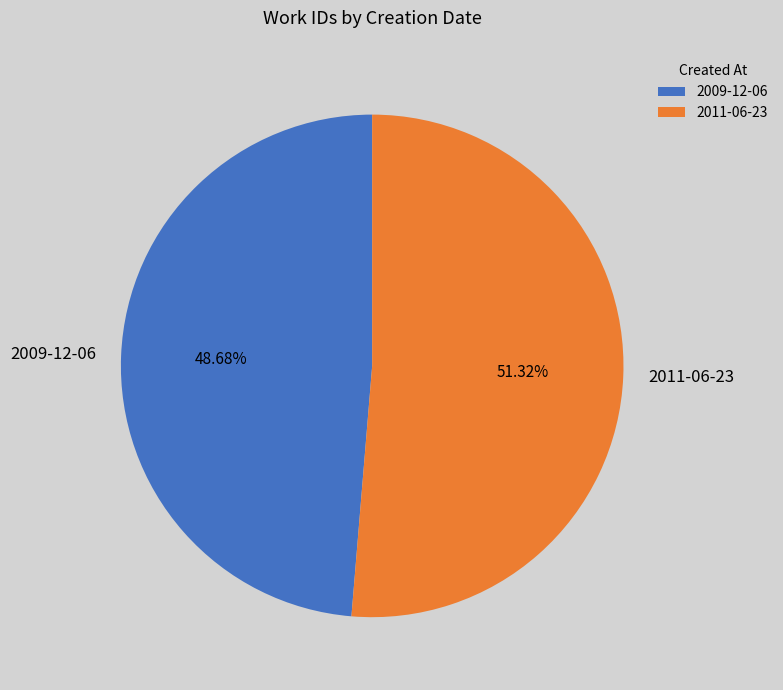

What percentage do 2011-06-23 and 2009-12-06 together represent?

100.0%